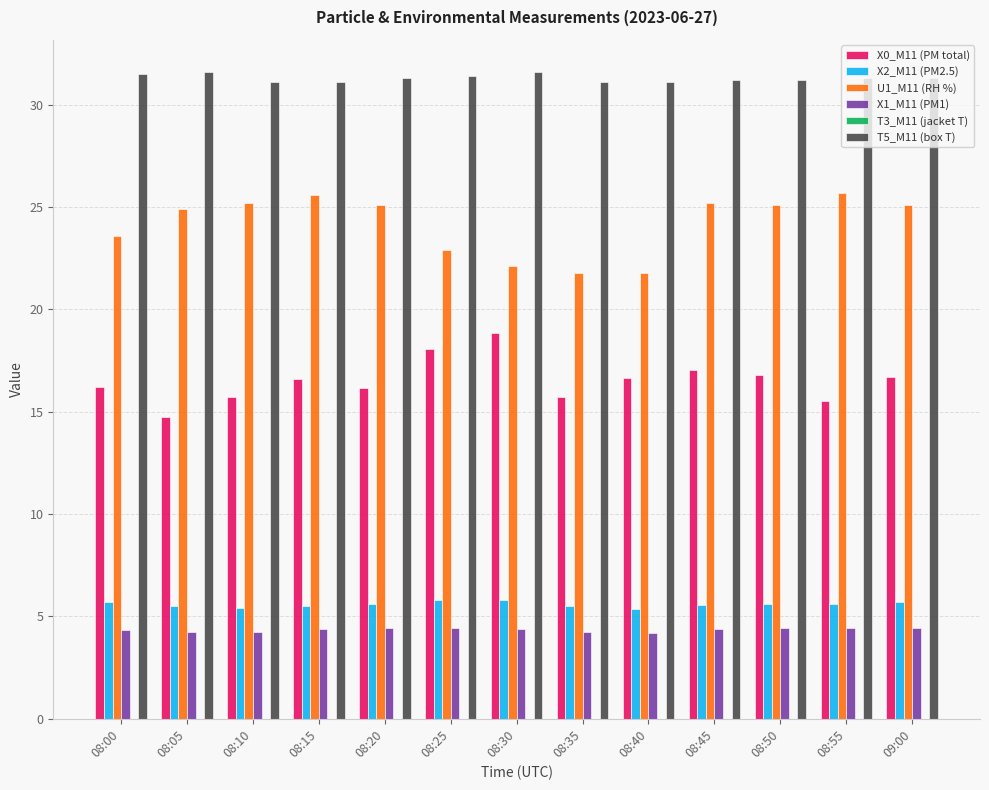

What is the label of the 12th bar from the left?

08:55